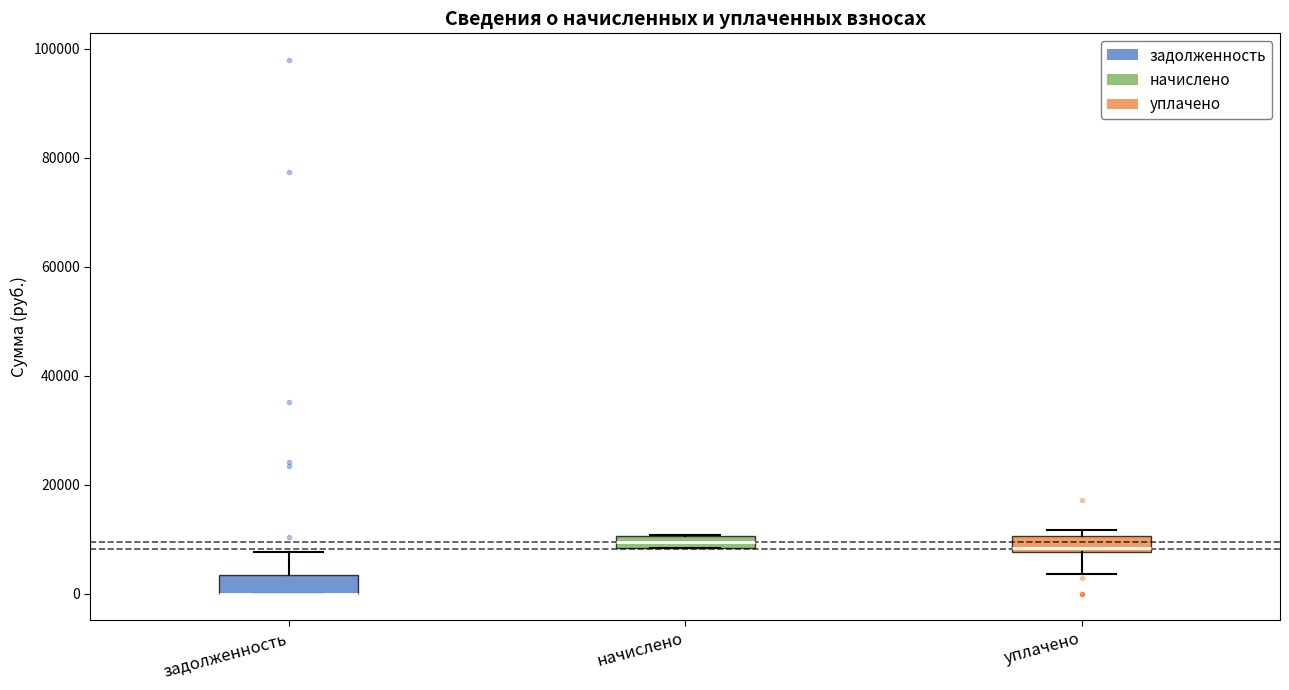

Where is the upper edge of the box for задолженность on the y-axis? The values are not printed on the chart, so give them approximately, as read against the axis.

4000